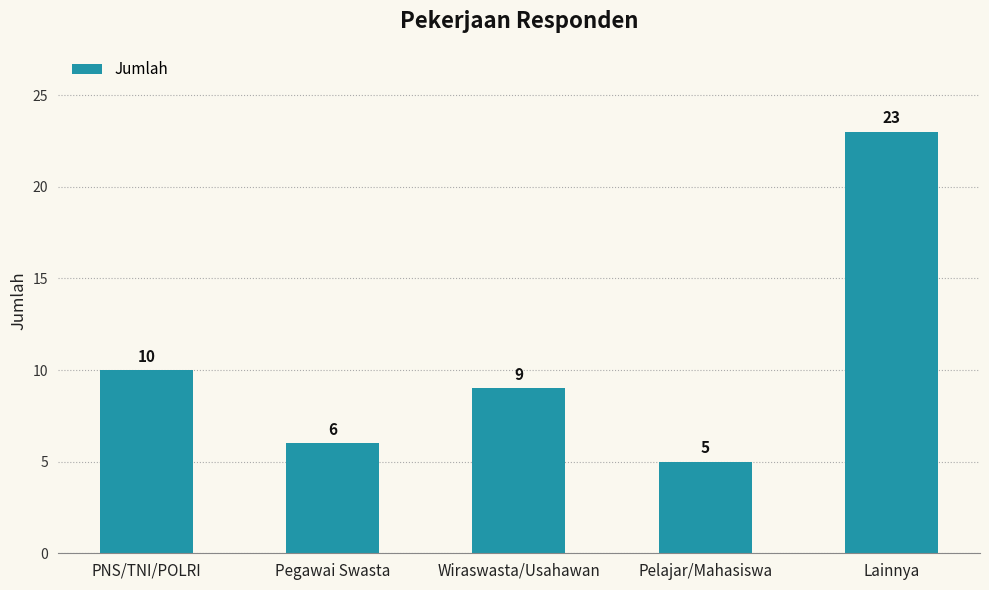

How many bars are there in total?

5